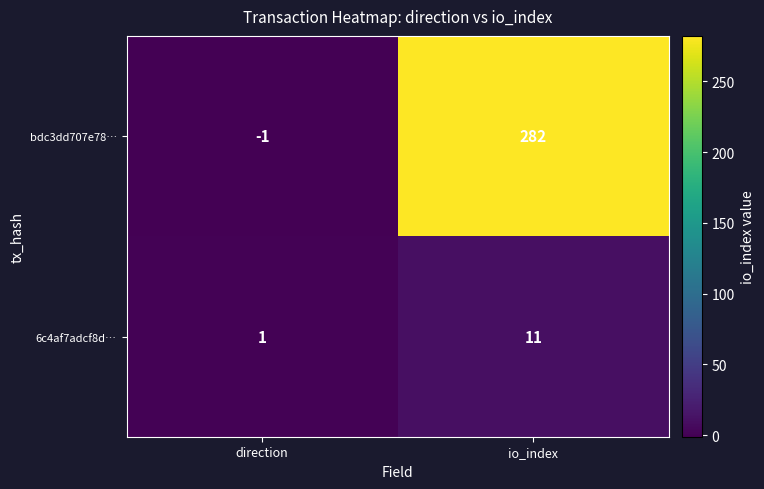

List the series in order of their overall mean, lowest first.

6c4af7adcf8d…, bdc3dd707e78…